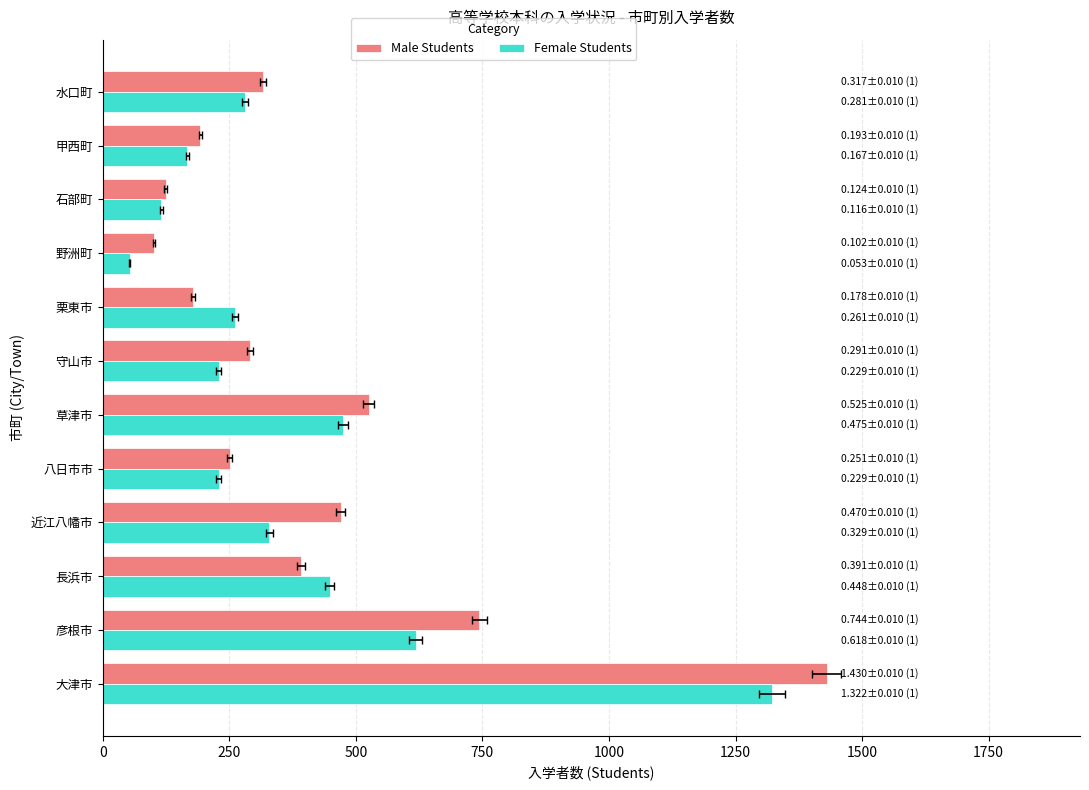

Count the number of data series in this chart.

2